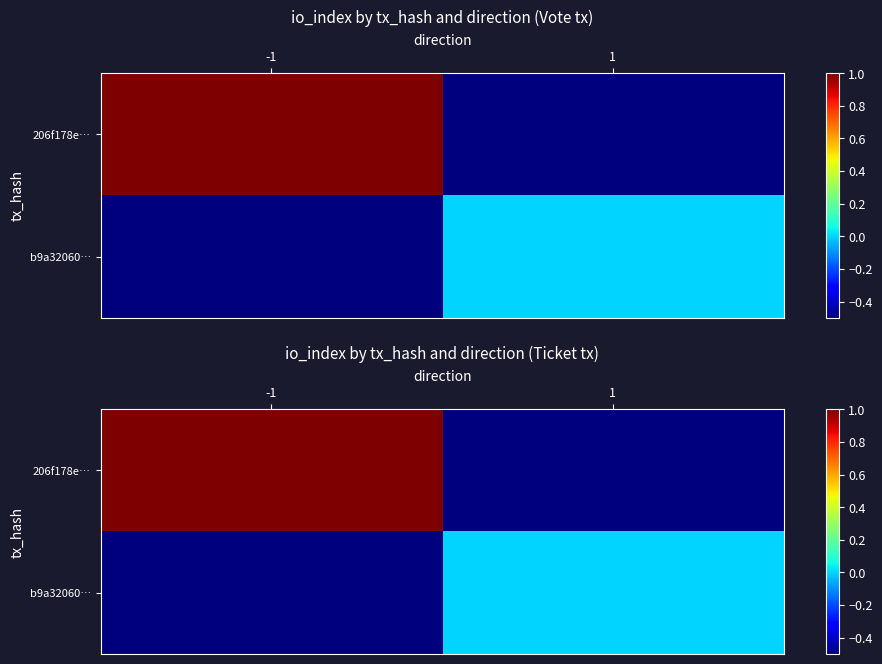

Is it true that 206f178e… equals 1.5 at -1?

False